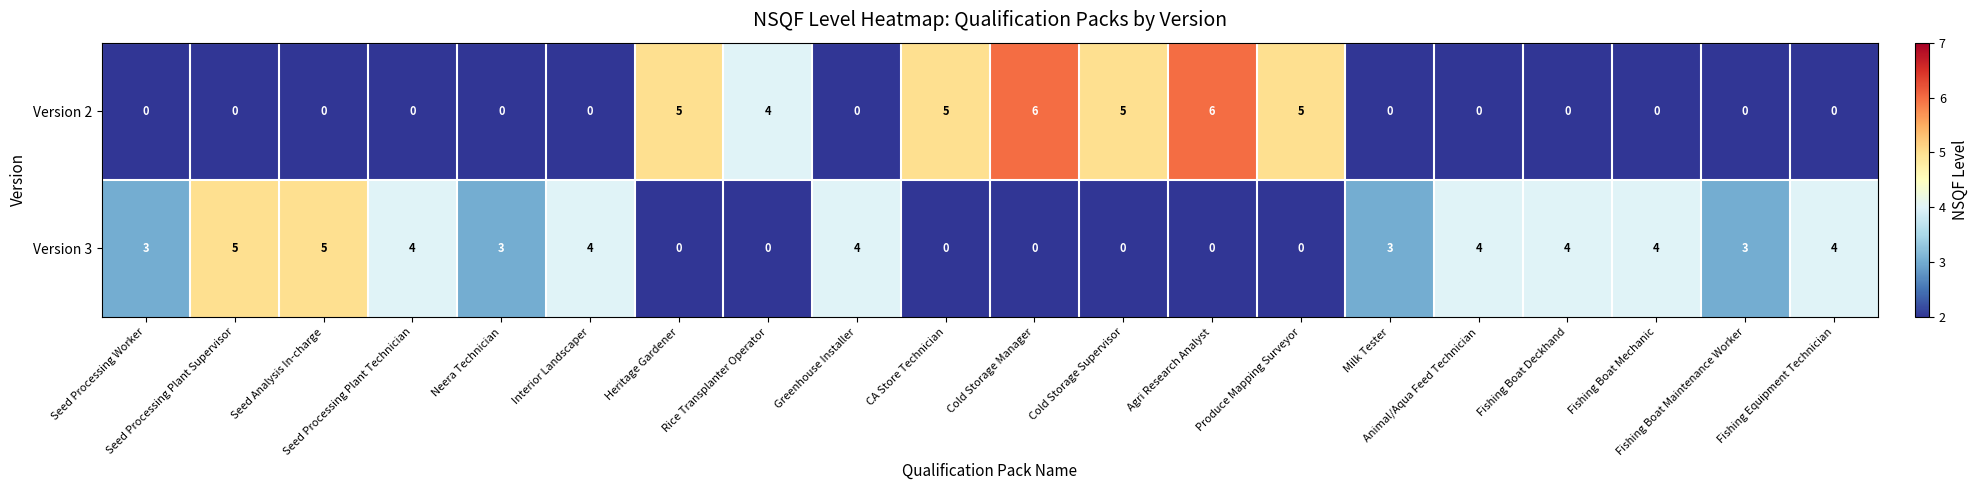

Rank the series by their maximum value, from lowest to highest.

Version 3, Version 2